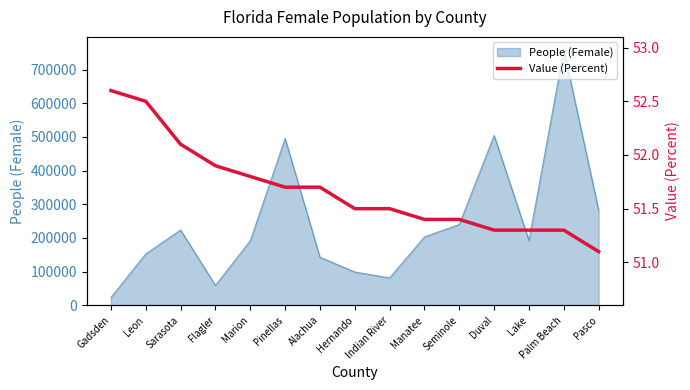

What is the maximum value for People (Female)?

759188